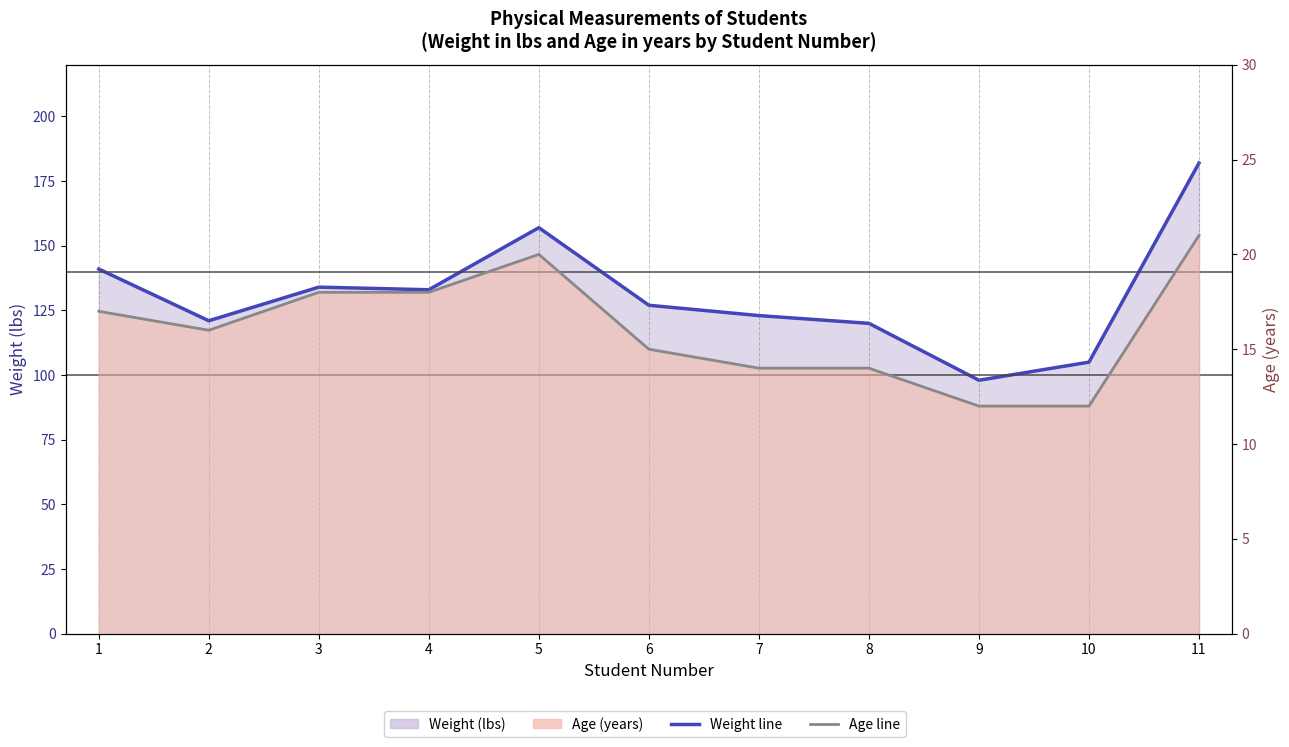

What is the approximate value of Age line at 9?

12